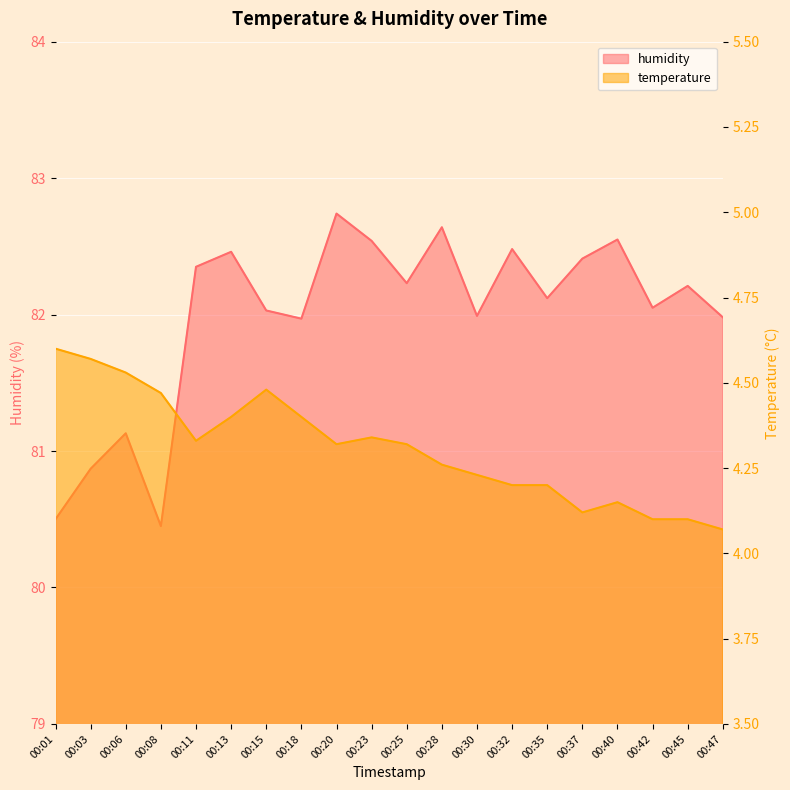

Where is the first local maximum for humidity?

00:06